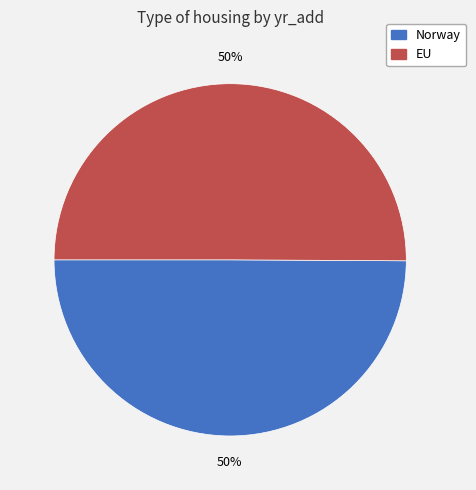

Is it true that Norway is 50% of the pie?

True